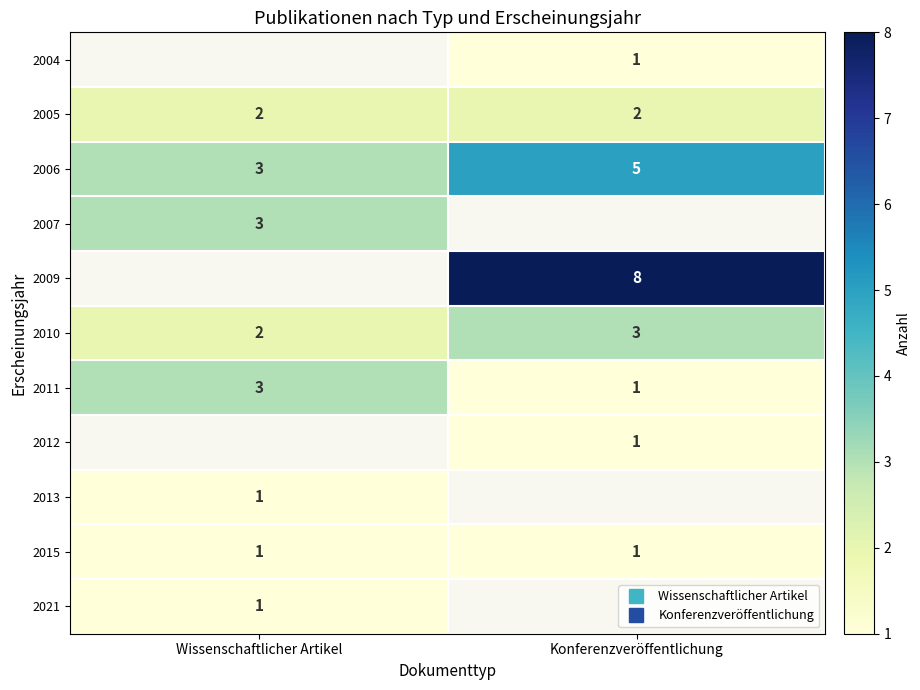

Rank the categories by 2004 value from highest to lowest.

Wissenschaftlicher Artikel, Konferenzveröffentlichung